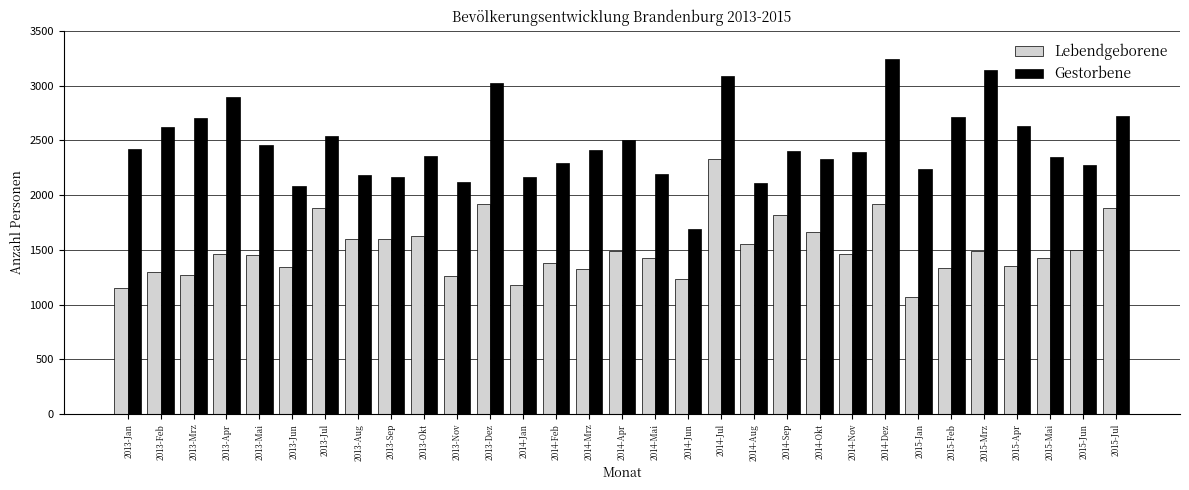

The value of Lebendgeborene at 2013-Apr is 1459. True or false?

True